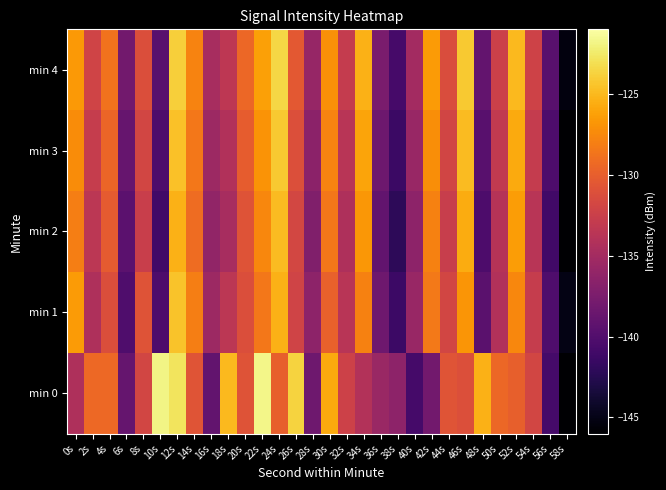

Rank the series at 22s from lowest to highest value.

min 1, min 2, min 3, min 4, min 0